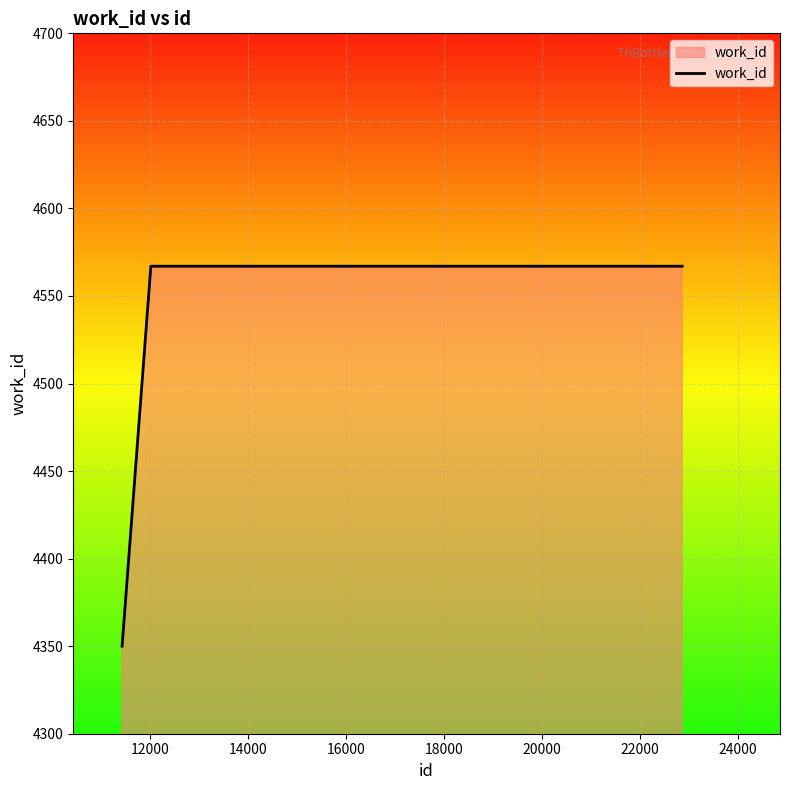

What is the average value?

4495